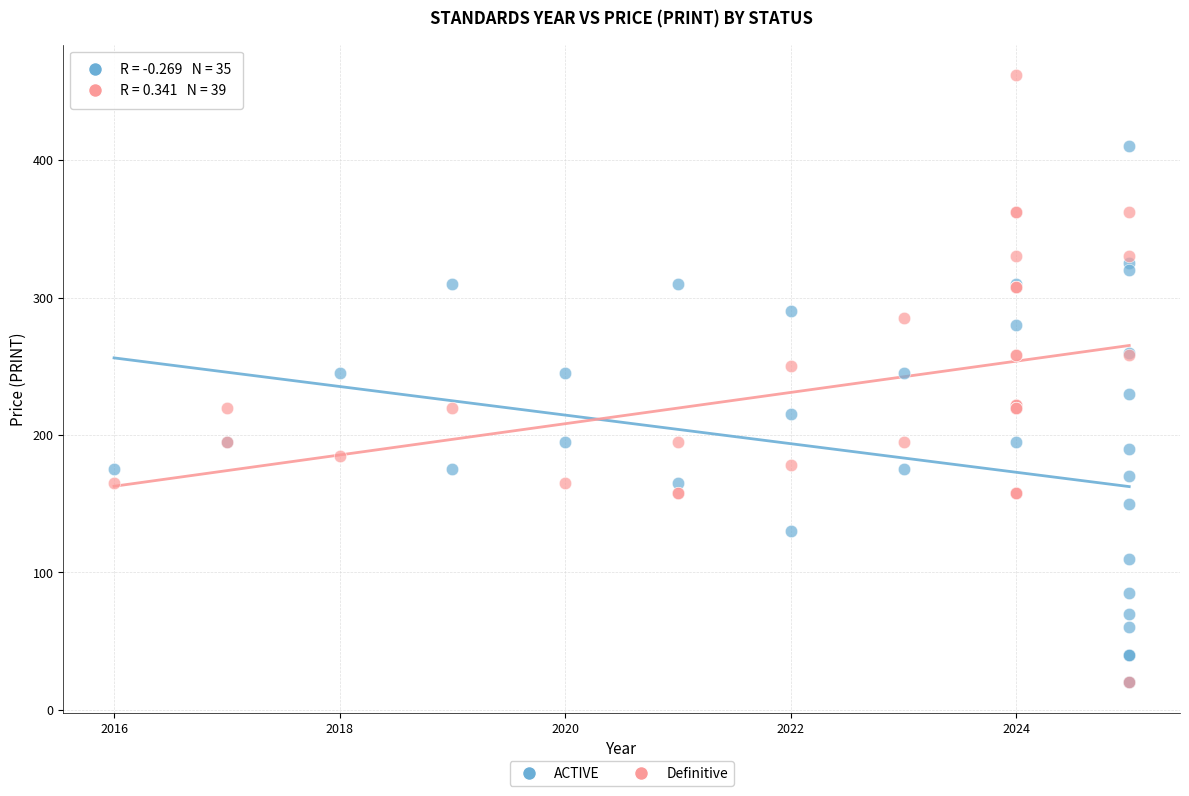

Which series has the widest spread of Y values?

Definitive